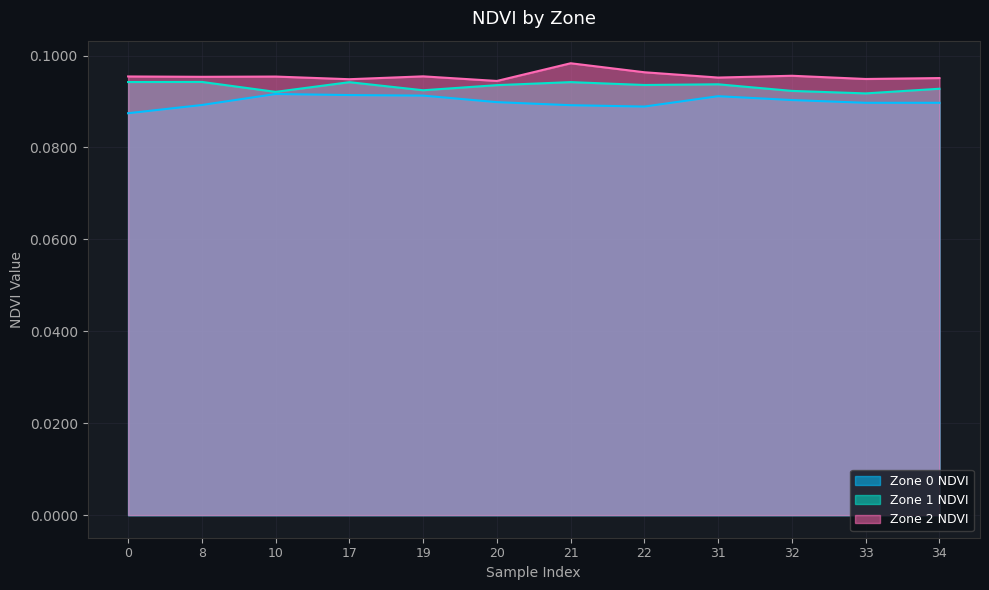

Reading right to left, extract all data points from this chart.

Zone 0 NDVI: 0.1	0.1	0.1	0.1	0.1	0.1	0.1	0.1	0.1	0.1	0.1	0.1
Zone 1 NDVI: 0.1	0.1	0.1	0.1	0.1	0.1	0.1	0.1	0.1	0.1	0.1	0.1
Zone 2 NDVI: 0.1	0.1	0.1	0.1	0.1	0.1	0.1	0.1	0.1	0.1	0.1	0.1